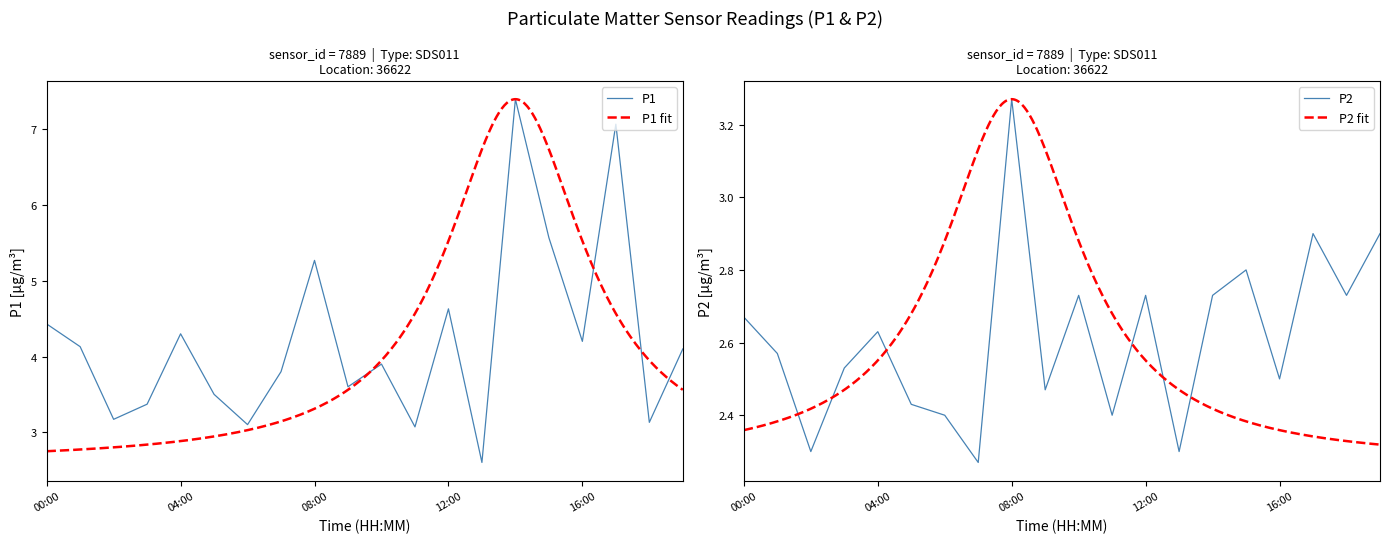

How many categories are shown in the chart?

20